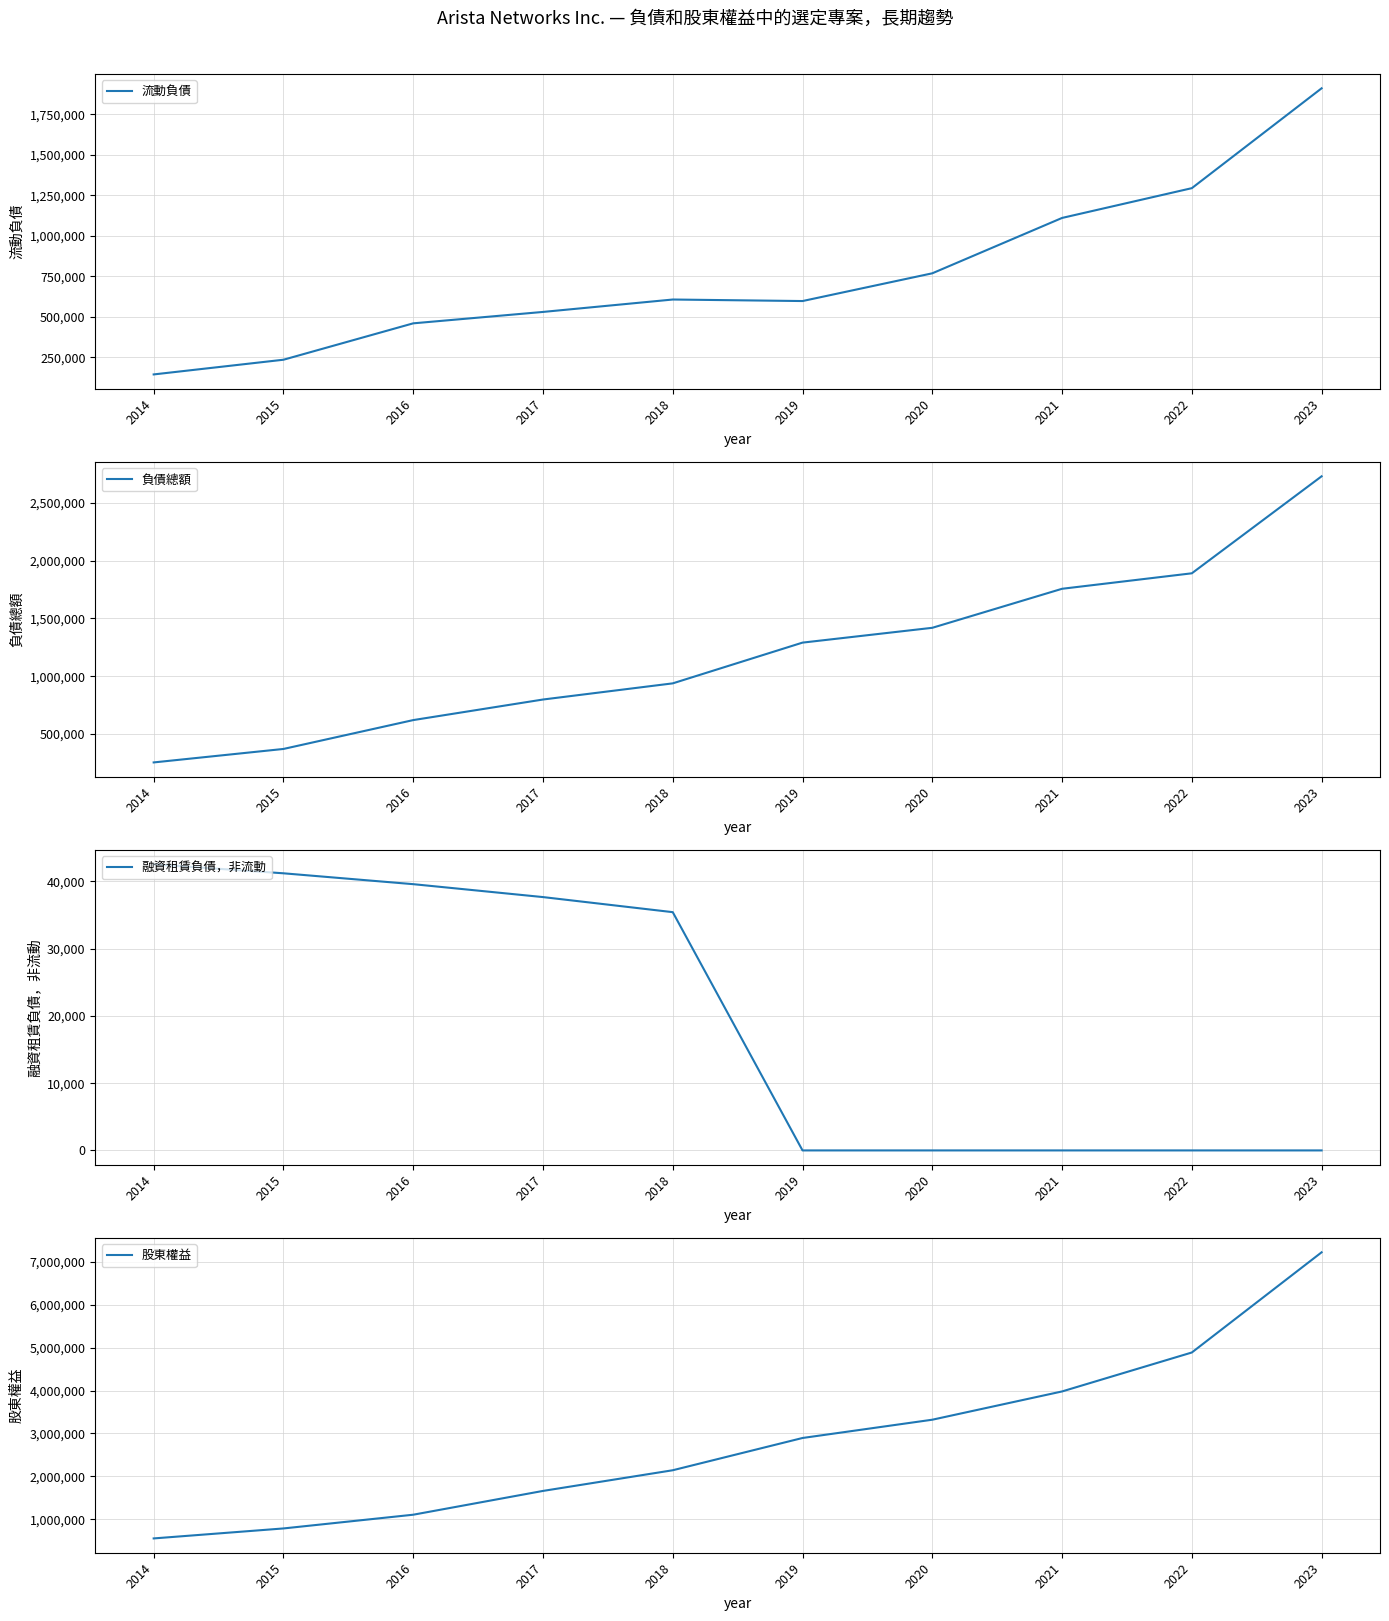

True or false: 融資租賃負債，非流動 has a value of -19841 at 2022.

False